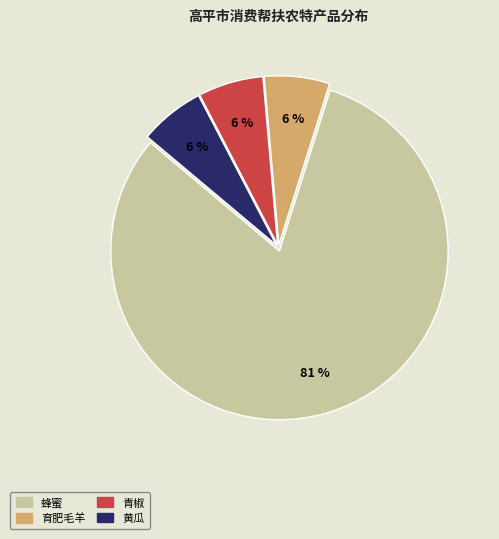

Does any single category account for the majority?

Yes